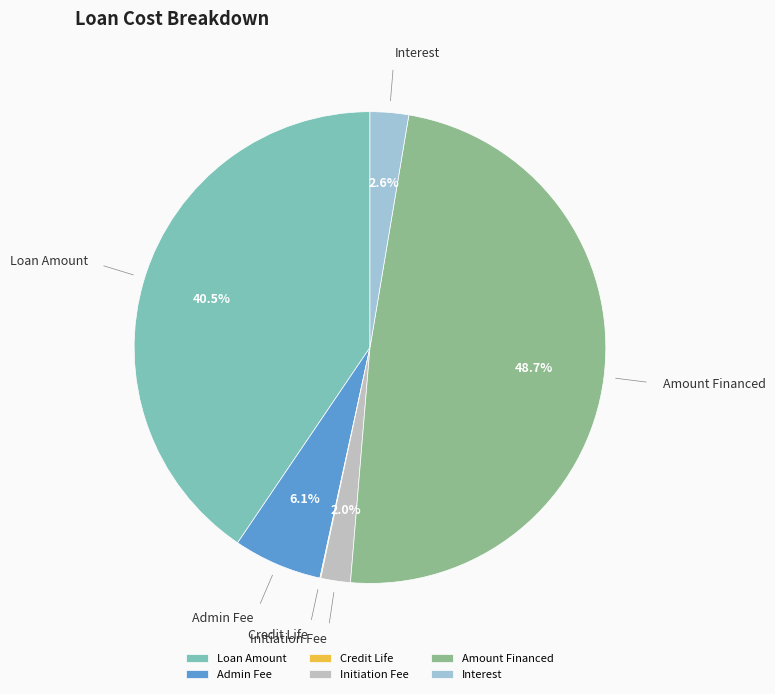

Which slice is the largest?

Amount Financed